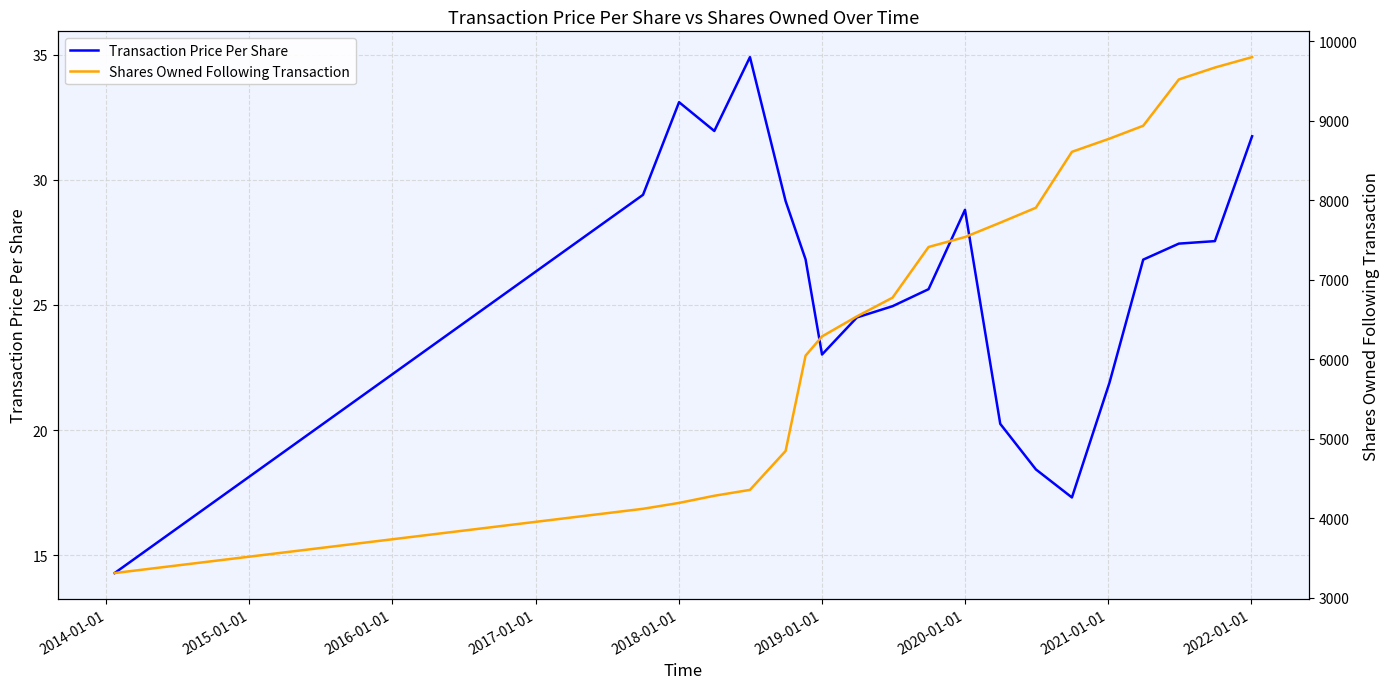

True or false: Transaction Price Per Share has a value of 44.0 at 19.

False